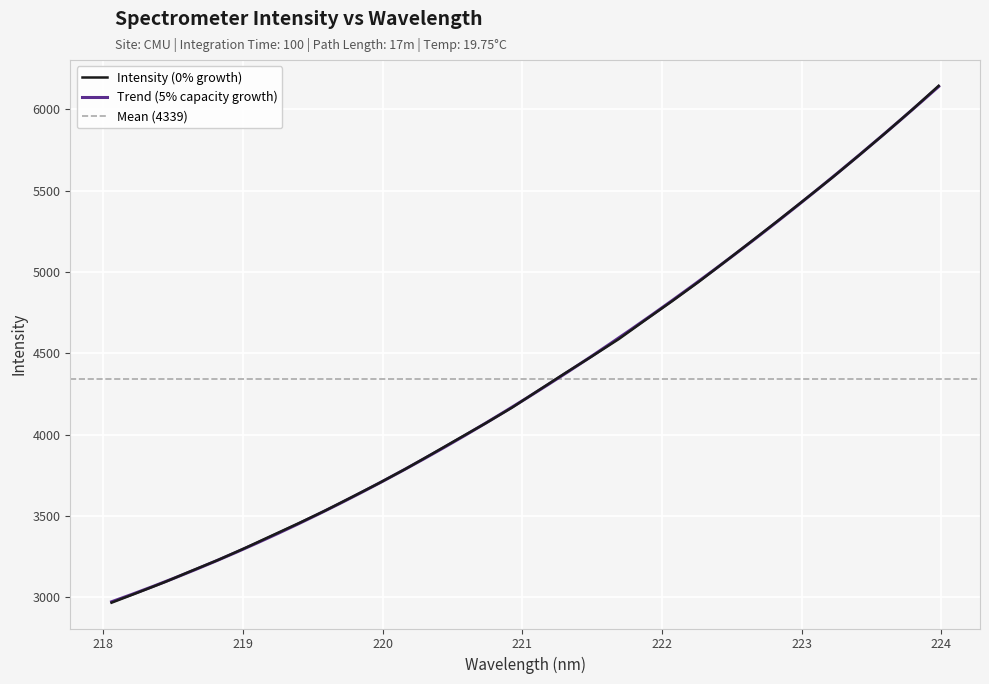

Reading right to left, transcribe all the data shown in this chart.

223.9802=6144.3	223.7895=5996.8	223.5987=5854.2	223.408=5715.5	223.2172=5579.2	223.0264=5448.6	222.8355=5319.1	222.6447=5191.4	222.4538=5065.1	222.263=4939.6	222.0721=4820.6	221.8812=4704.9	221.6902=4587.5	221.4993=4481.9	221.3083=4379.1	221.1174=4273.3	220.9264=4166.4	220.7354=4069.2	220.5444=3975.9	220.3533=3881.6	220.1623=3788.6	219.9712=3700.7	219.7801=3616.5	219.589=3533.3	219.3979=3455.0	219.2067=3379.4	219.0156=3303.3	218.8244=3230.5	218.6332=3163.1	218.442=3094.1	218.2508=3030.0	218.0596=2967.0